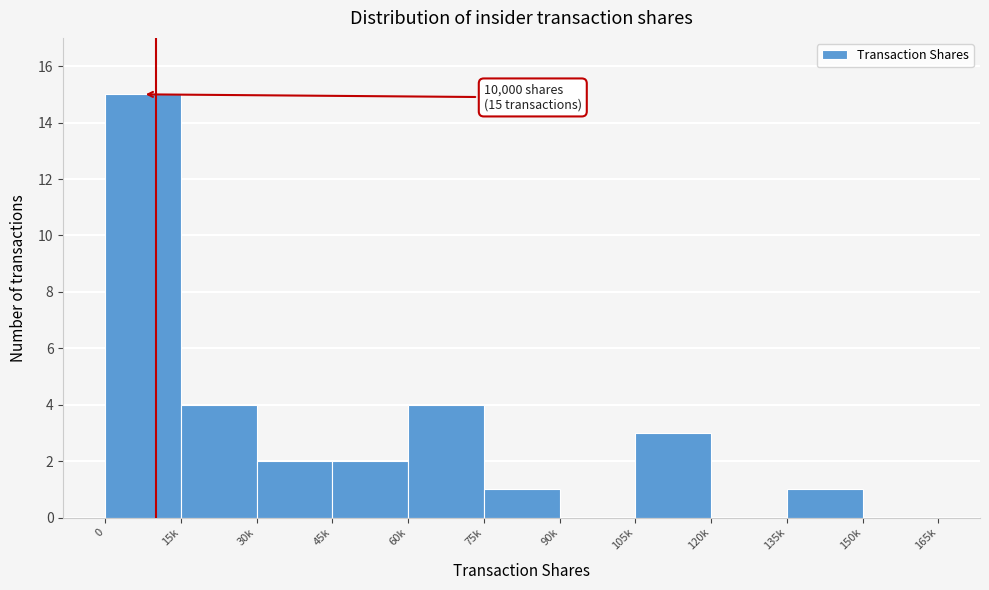

Reading right to left, list all the values displayed in this chart.

150k=0	135k=1	120k=0	105k=3	90k=0	75k=1	60k=4	45k=2	30k=2	15k=4	0=15